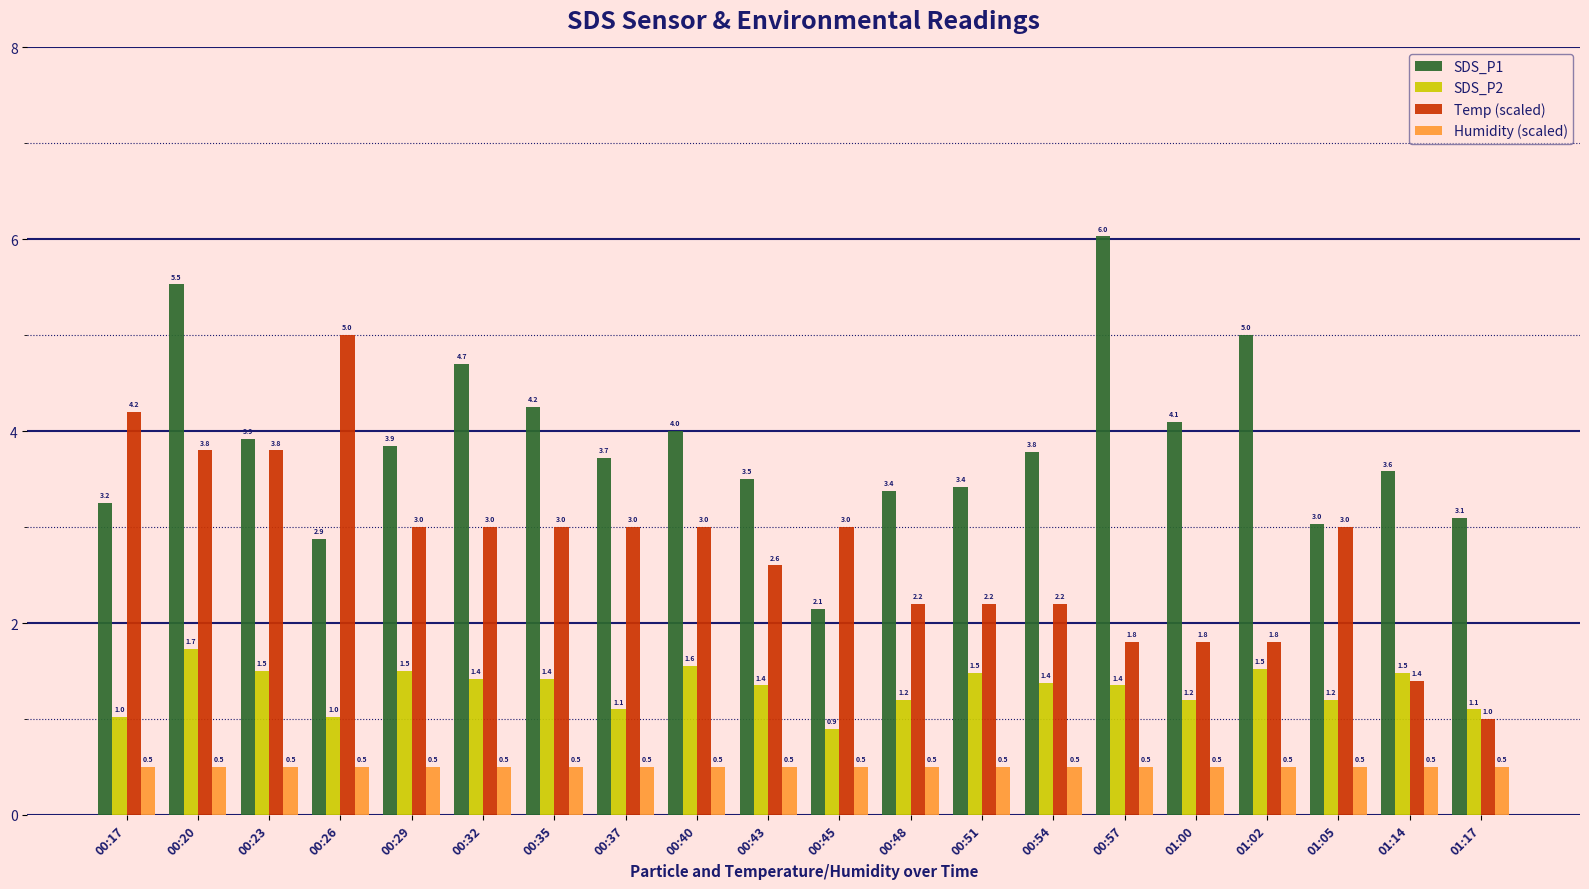

How many values in the SDS_P1 series exceed 3?

18